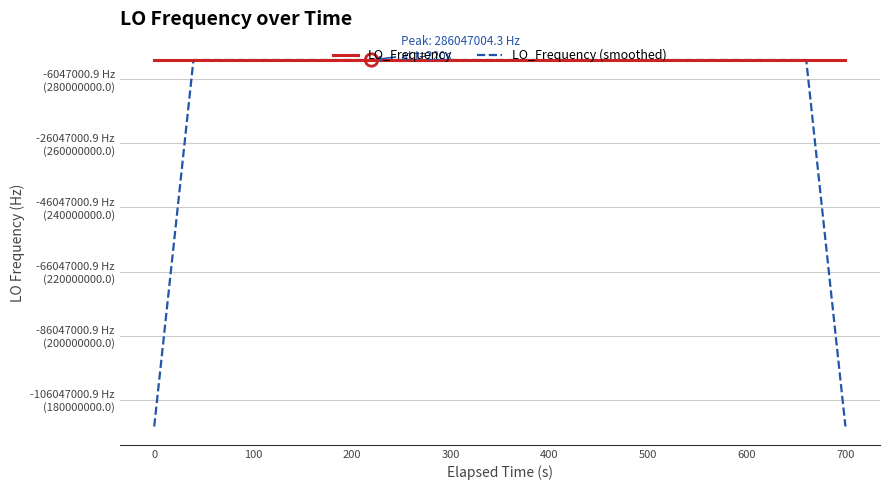

At how many categories does at least one series exceed 255560609?

40